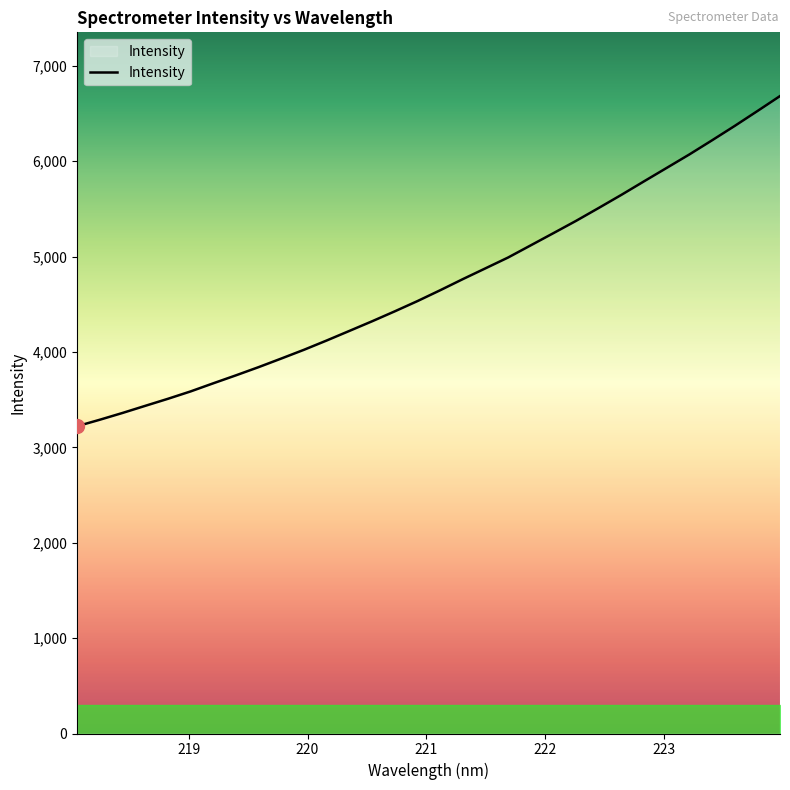

What is the maximum value shown in the chart?

6682.5